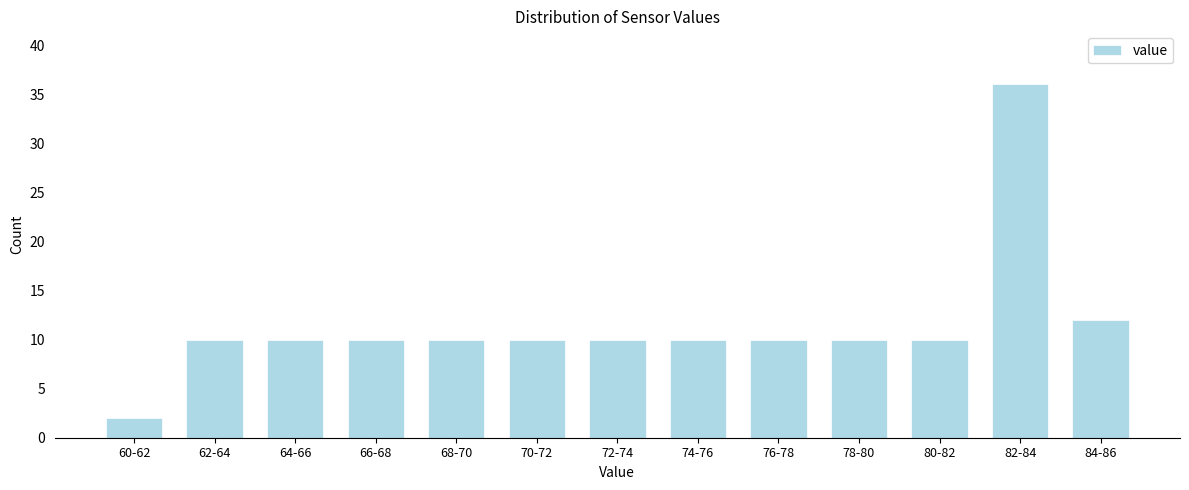

Reading left to right, list all the values displayed in this chart.

60-62=2	62-64=10	64-66=10	66-68=10	68-70=10	70-72=10	72-74=10	74-76=10	76-78=10	78-80=10	80-82=10	82-84=36	84-86=12